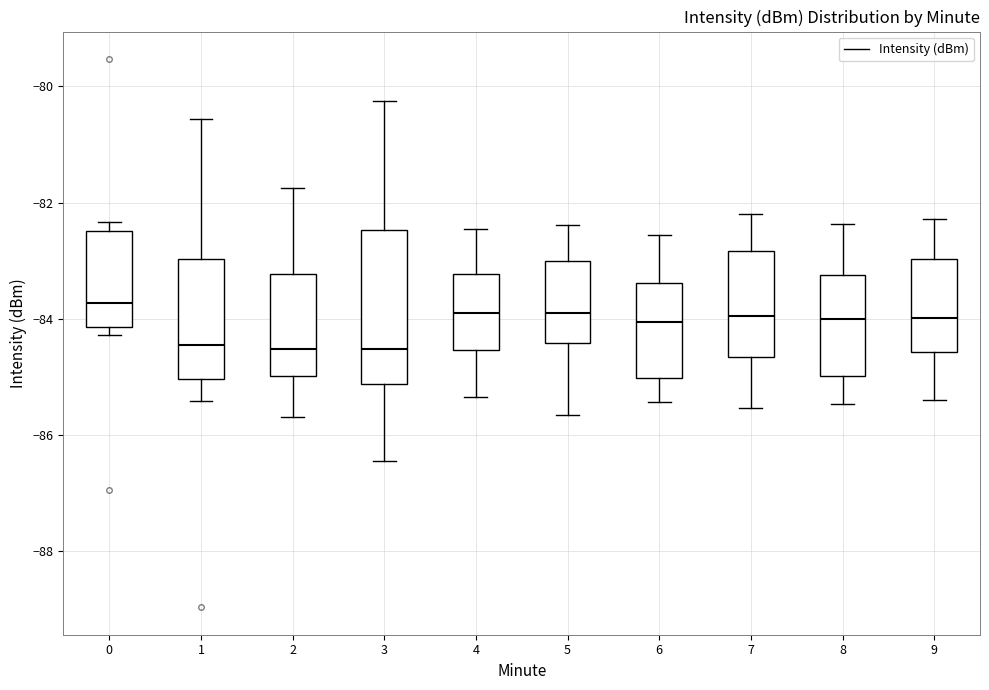

Which box is the tallest, from its lower edge to its upper edge?

3